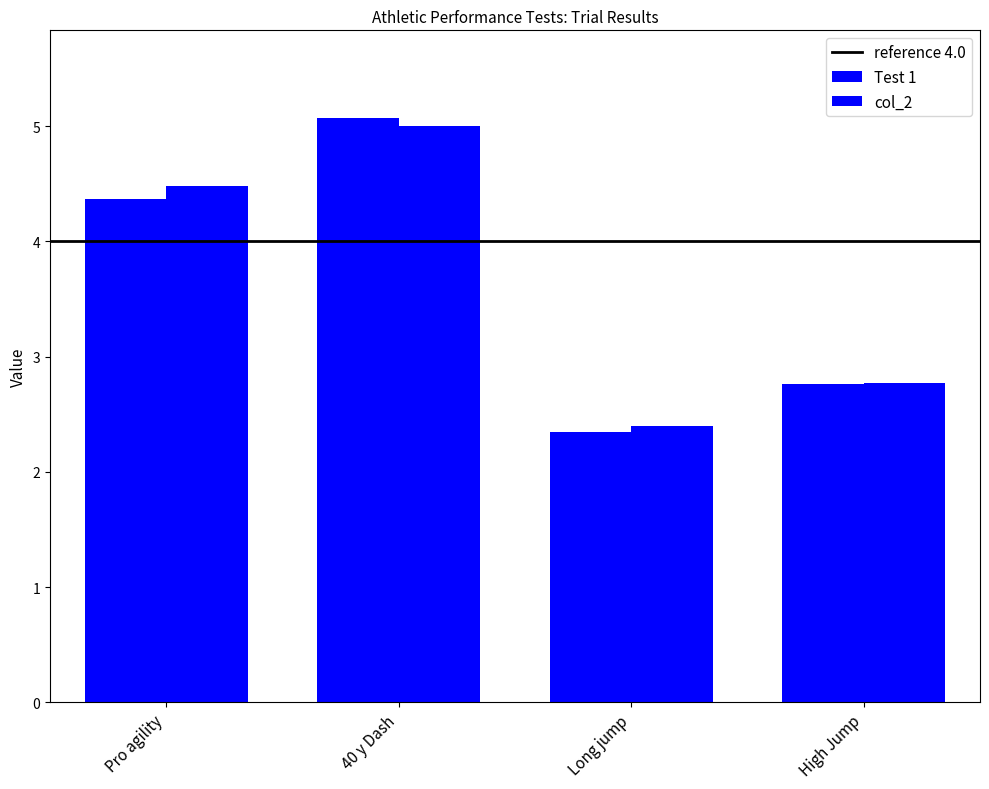

How many groups of bars are there?

4